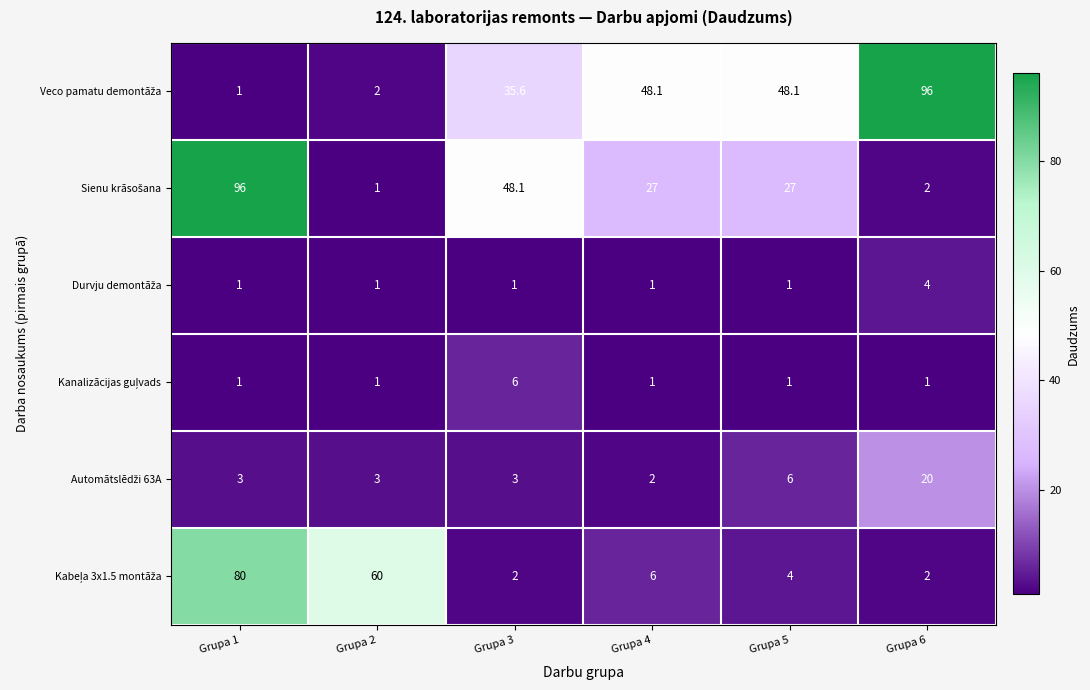

At how many categories does at least one series exceed 2?

6